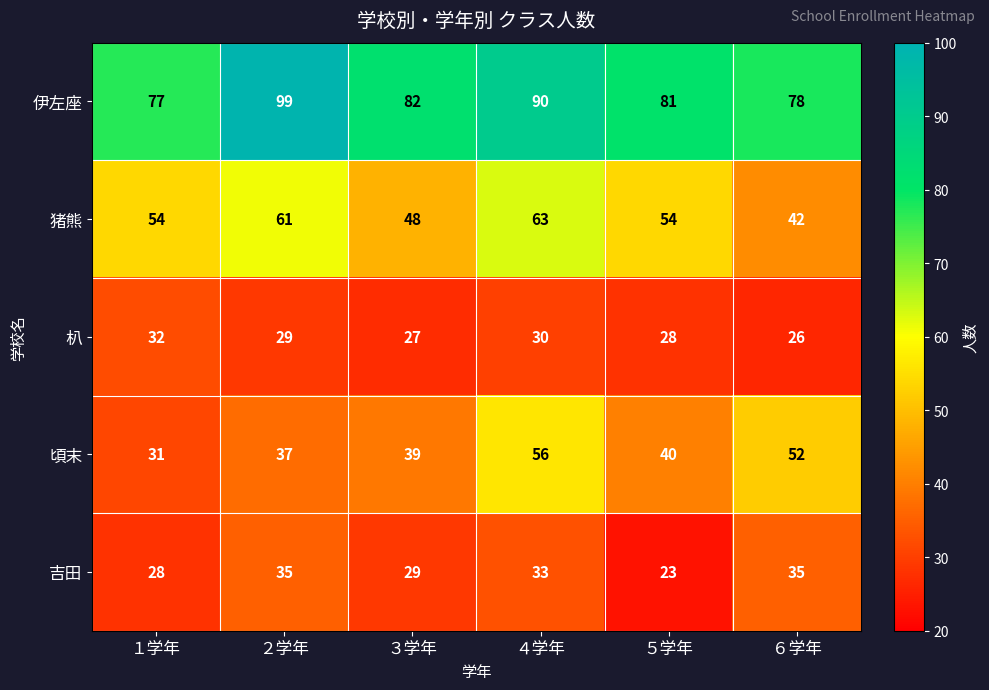

What is the difference between the 朳 values at ４学年 and ６学年?

4